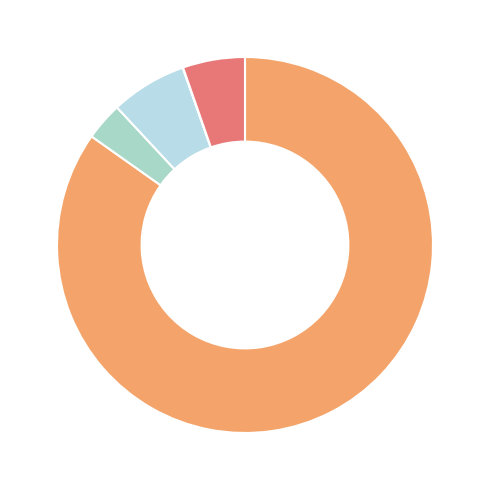

Is there any slice that represents more than half of the pie?

Yes